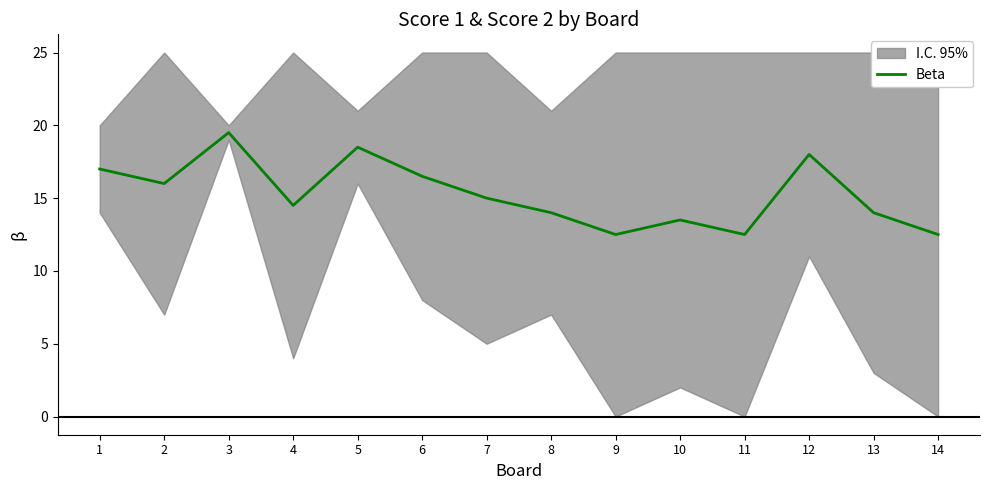

Count the number of values greater than 15.

6